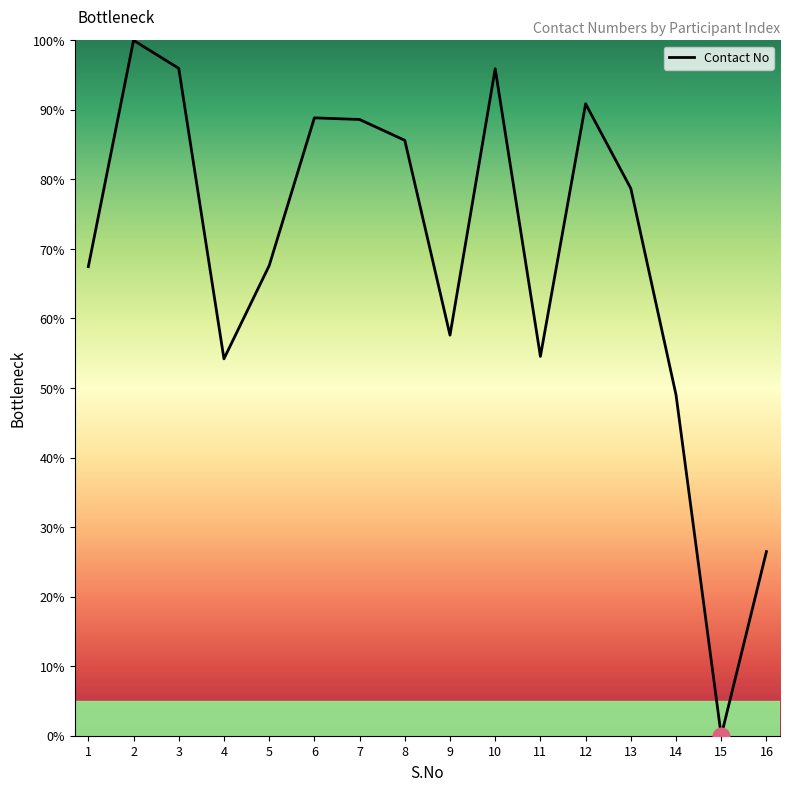

The value at 2 is 100.0. True or false?

True